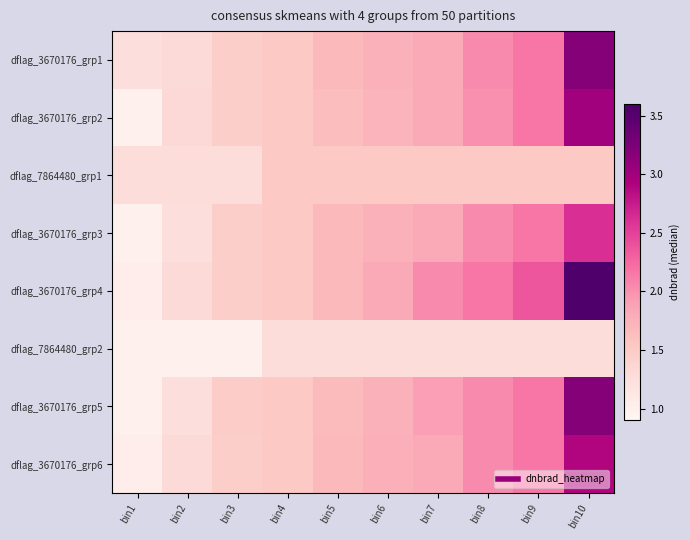

Reading left to right, transcribe all the data shown in this chart.

dflag_3670176_grp1: bin1=1.2	bin2=1.3	bin3=1.5	bin4=1.5	bin5=1.7	bin6=1.7	bin7=1.8	bin8=2.0	bin9=2.2	bin10=3.2
dflag_3670176_grp2: bin1=1.0	bin2=1.3	bin3=1.5	bin4=1.5	bin5=1.6	bin6=1.7	bin7=1.8	bin8=2.0	bin9=2.2	bin10=3.0
dflag_7864480_grp1: bin1=1.3	bin2=1.3	bin3=1.3	bin4=1.5	bin5=1.5	bin6=1.5	bin7=1.5	bin8=1.5	bin9=1.5	bin10=1.5
dflag_3670176_grp3: bin1=1.0	bin2=1.2	bin3=1.5	bin4=1.5	bin5=1.7	bin6=1.7	bin7=1.8	bin8=2.0	bin9=2.2	bin10=2.6
dflag_3670176_grp4: bin1=1.0	bin2=1.3	bin3=1.5	bin4=1.5	bin5=1.7	bin6=1.8	bin7=2.0	bin8=2.2	bin9=2.4	bin10=3.5
dflag_7864480_grp2: bin1=1.0	bin2=1.0	bin3=1.0	bin4=1.3	bin5=1.3	bin6=1.3	bin7=1.3	bin8=1.3	bin9=1.3	bin10=1.3
dflag_3670176_grp5: bin1=1.0	bin2=1.2	bin3=1.5	bin4=1.5	bin5=1.7	bin6=1.7	bin7=1.9	bin8=2.0	bin9=2.2	bin10=3.2
dflag_3670176_grp6: bin1=1.0	bin2=1.3	bin3=1.5	bin4=1.5	bin5=1.7	bin6=1.8	bin7=1.8	bin8=2.0	bin9=2.2	bin10=2.9